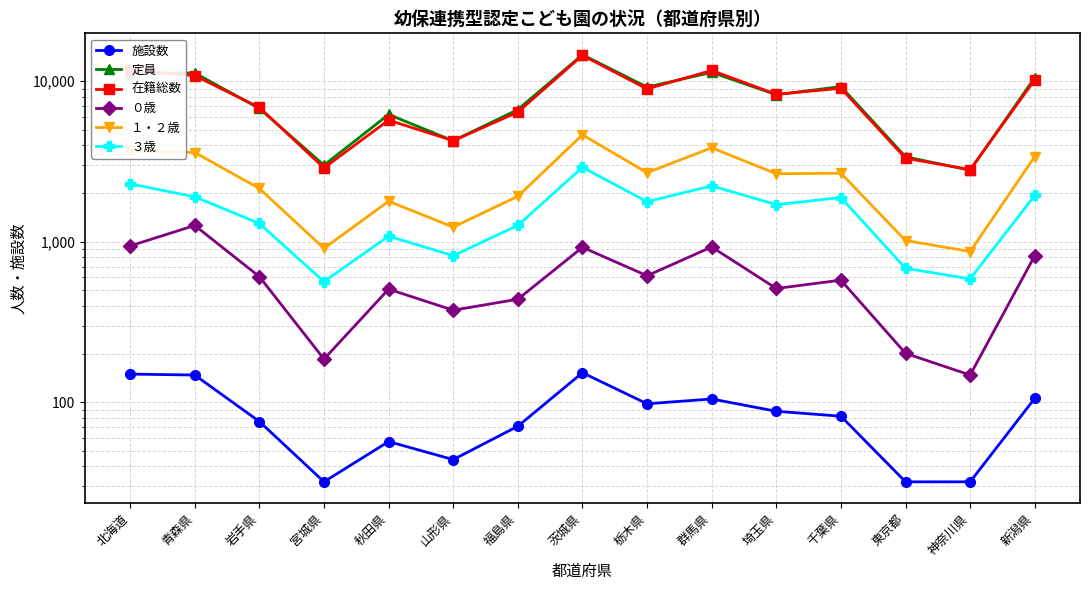

Where is ０歳 nearest to the value 706?

栃木県